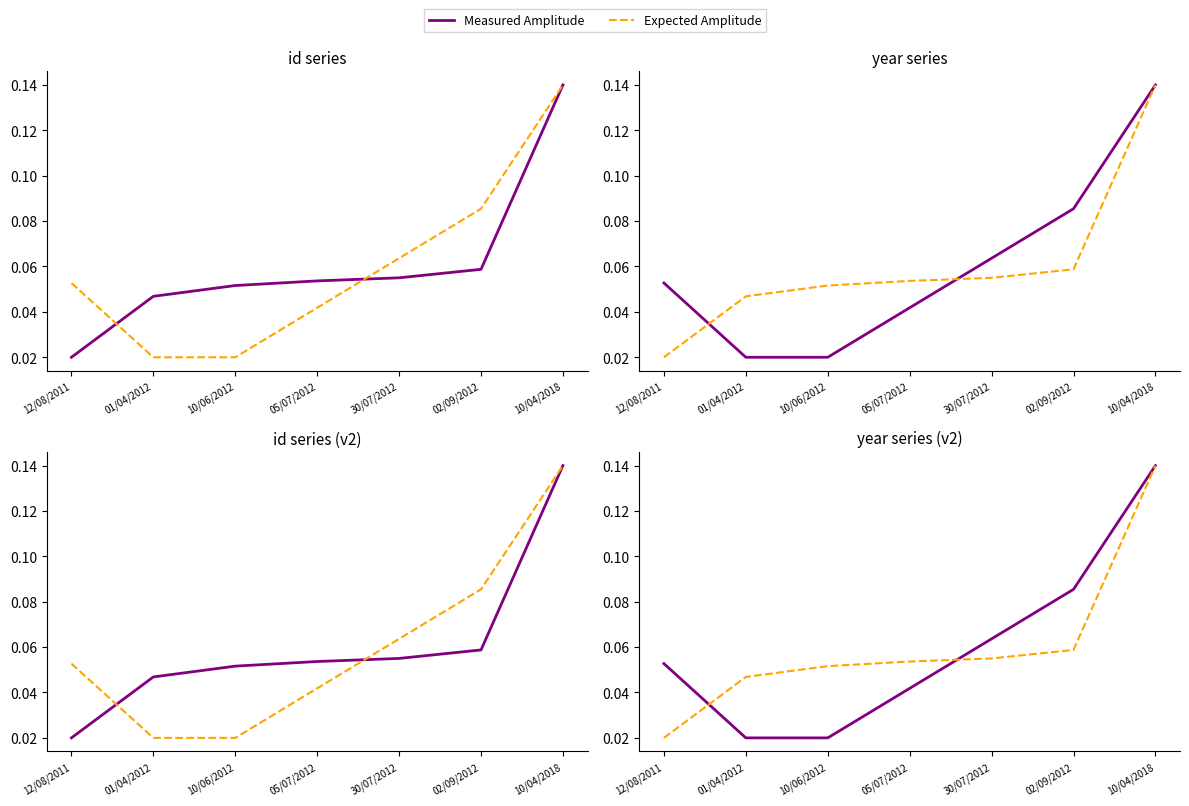

Between which two adjacent categories do Measured Amplitude and Expected Amplitude first intersect?

12/08/2011 and 01/04/2012